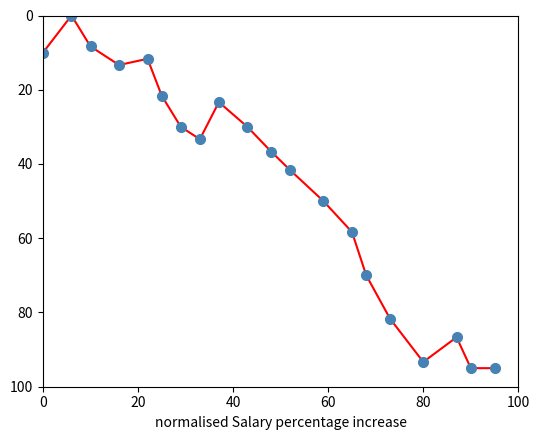

Reading left to right, extract all data points from this chart.

10.0	0.0	8.3	13.3	11.7	21.7	30.0	33.3	23.3	30.0	36.7	41.7	50.0	58.3	70.0	81.7	93.3	86.7	95.0	95.0